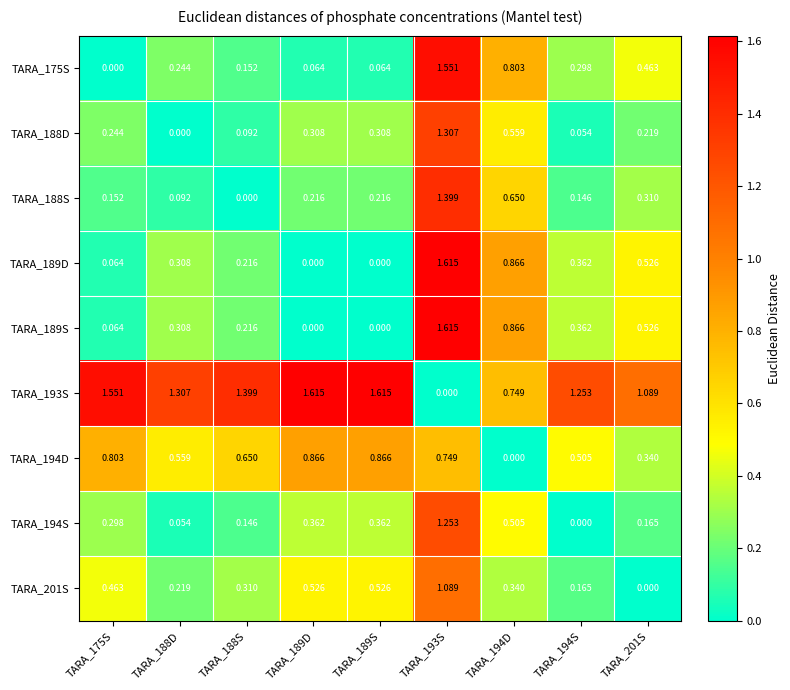

How many data points does each series have?

9